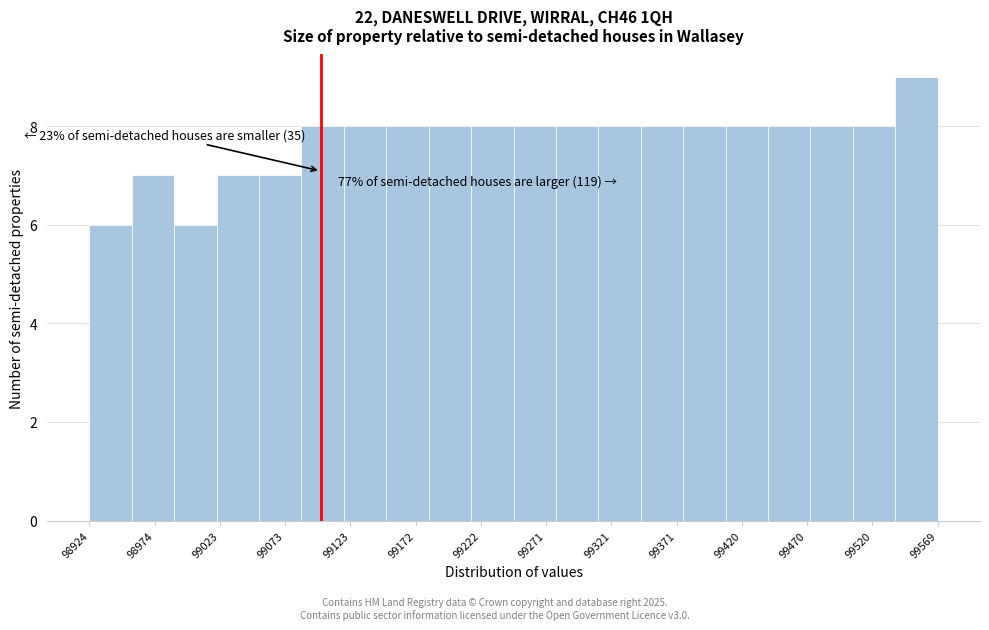

Over which range of the x-axis is the bar tallest?

99535 to 99570